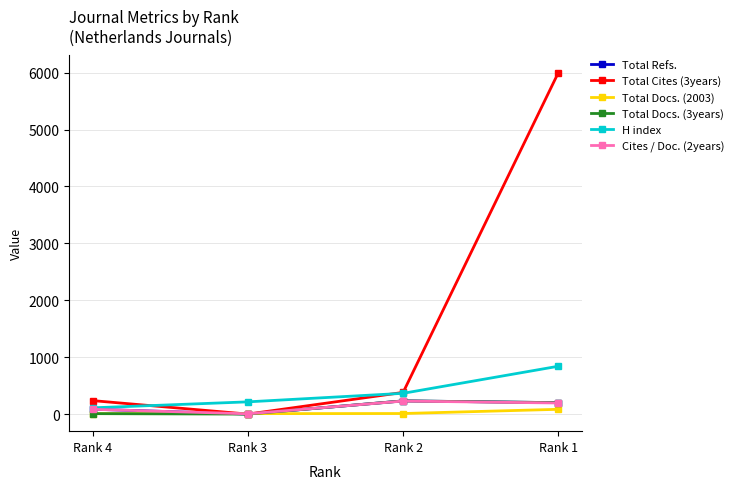

At how many categories does at least one series exceed 1070?

1